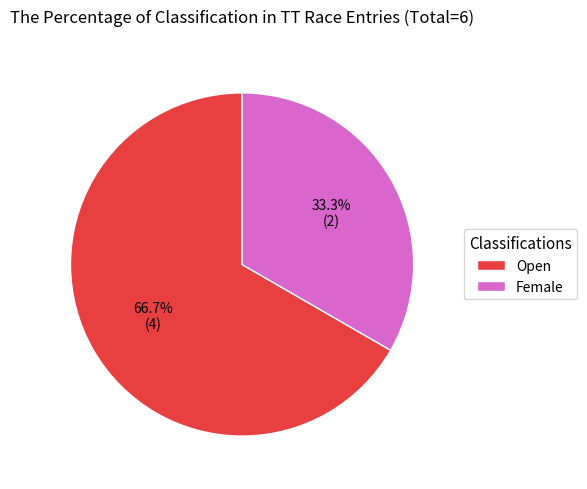

True or false: Open accounts for 67% of the total.

True